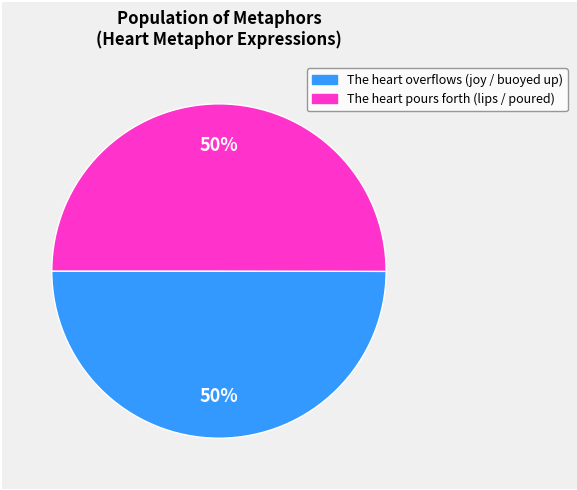

What is the smallest slice in the pie chart?

The heart may overflow with joy